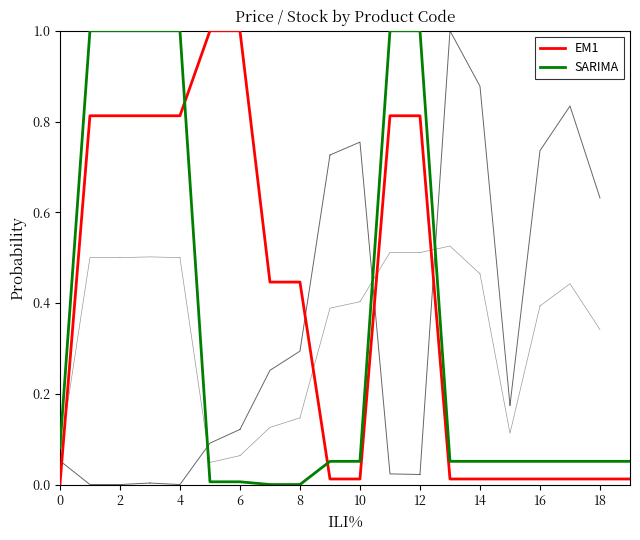

Which series has the widest spread of values?

EM1